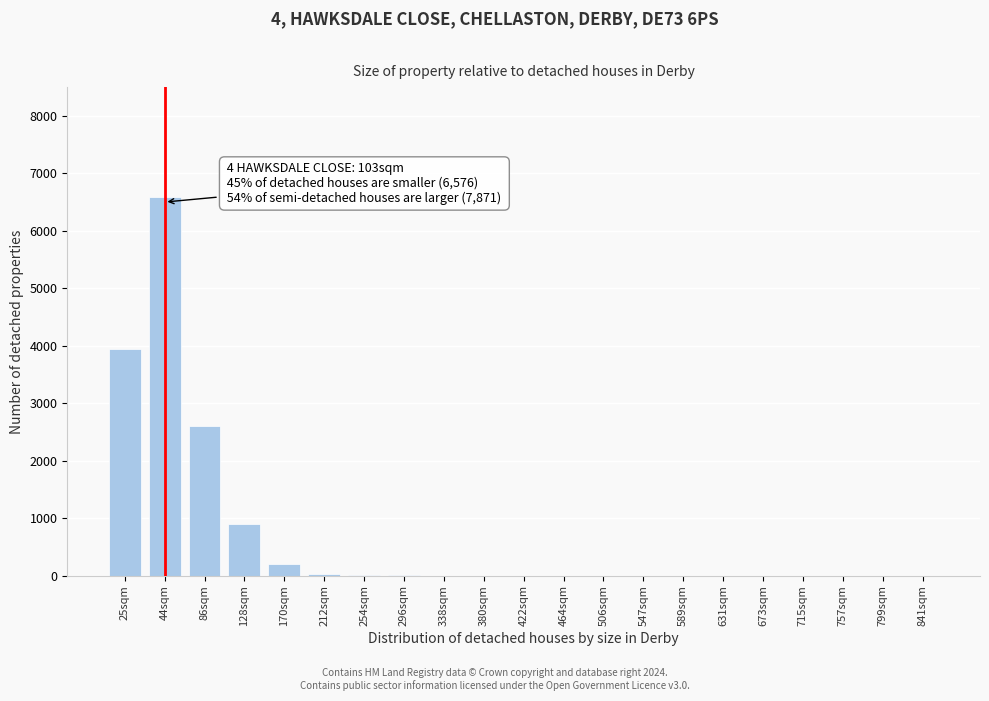

Which category has the highest value across all series?

44sqm